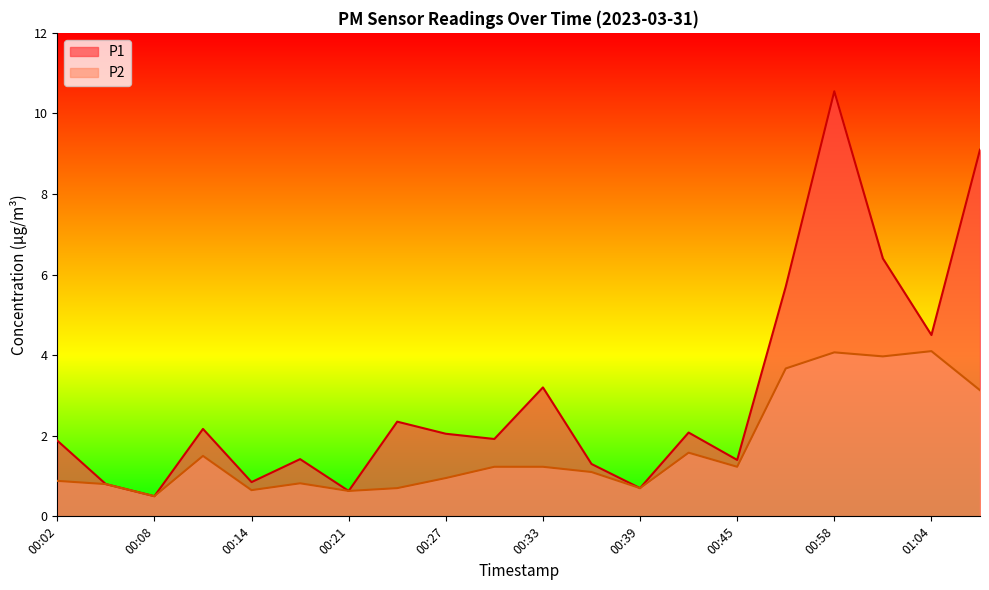

What are all the series names shown in the legend?

P1, P2